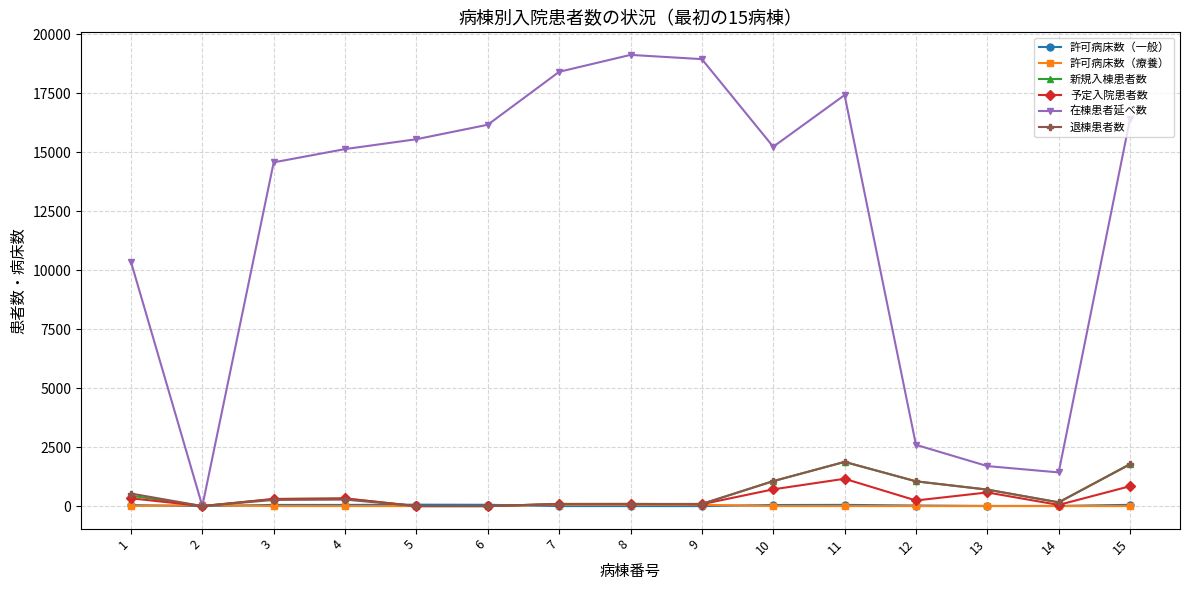

How many values in the 許可病床数（療養） series exceed 0?

4